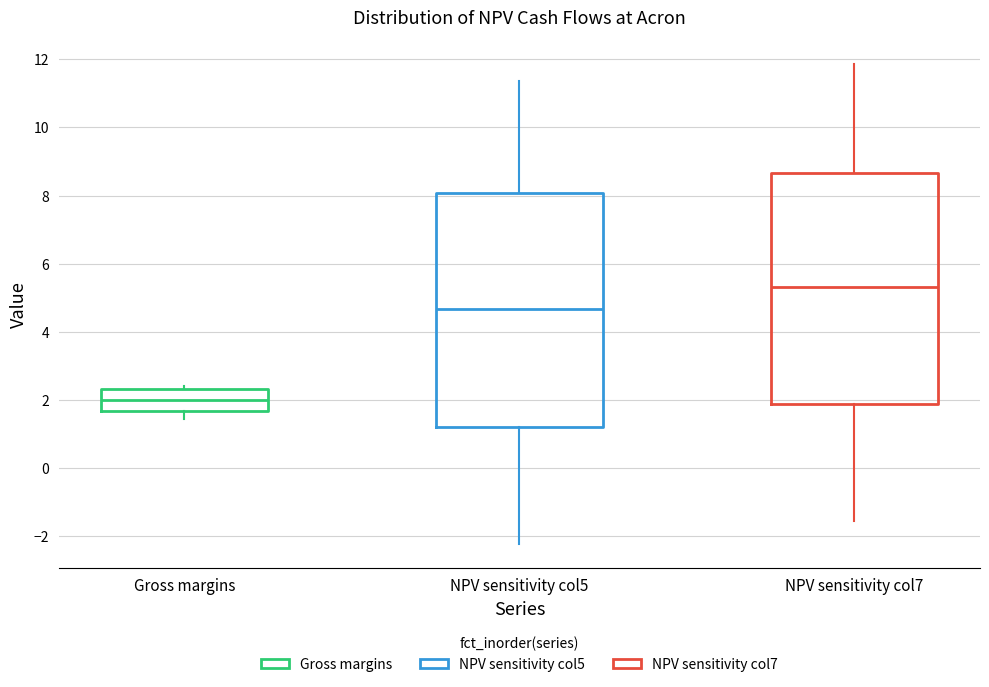

Which box's median line is the highest?

NPV sensitivity col7